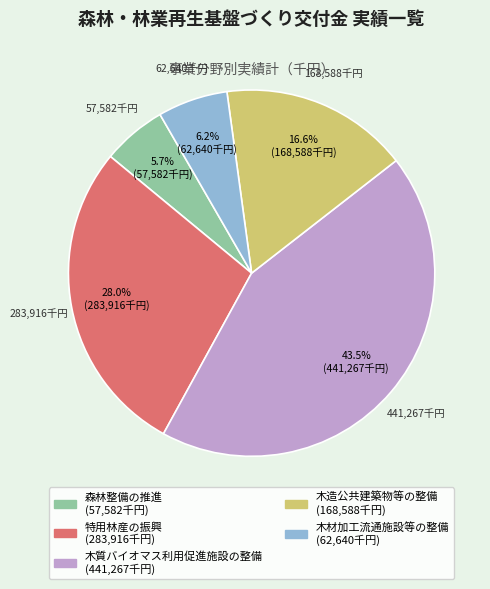

How much of the chart is everything except 特用林産の振興?

72.0%